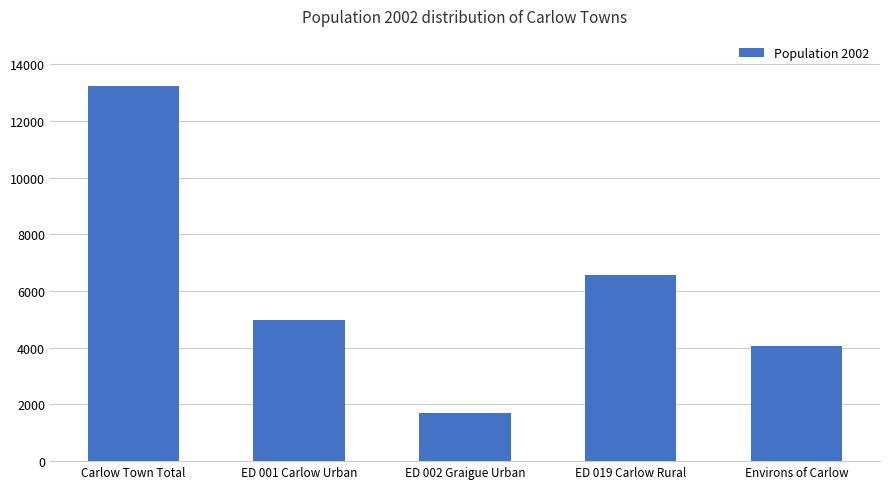

The value at Carlow Town Total is 5082. True or false?

False